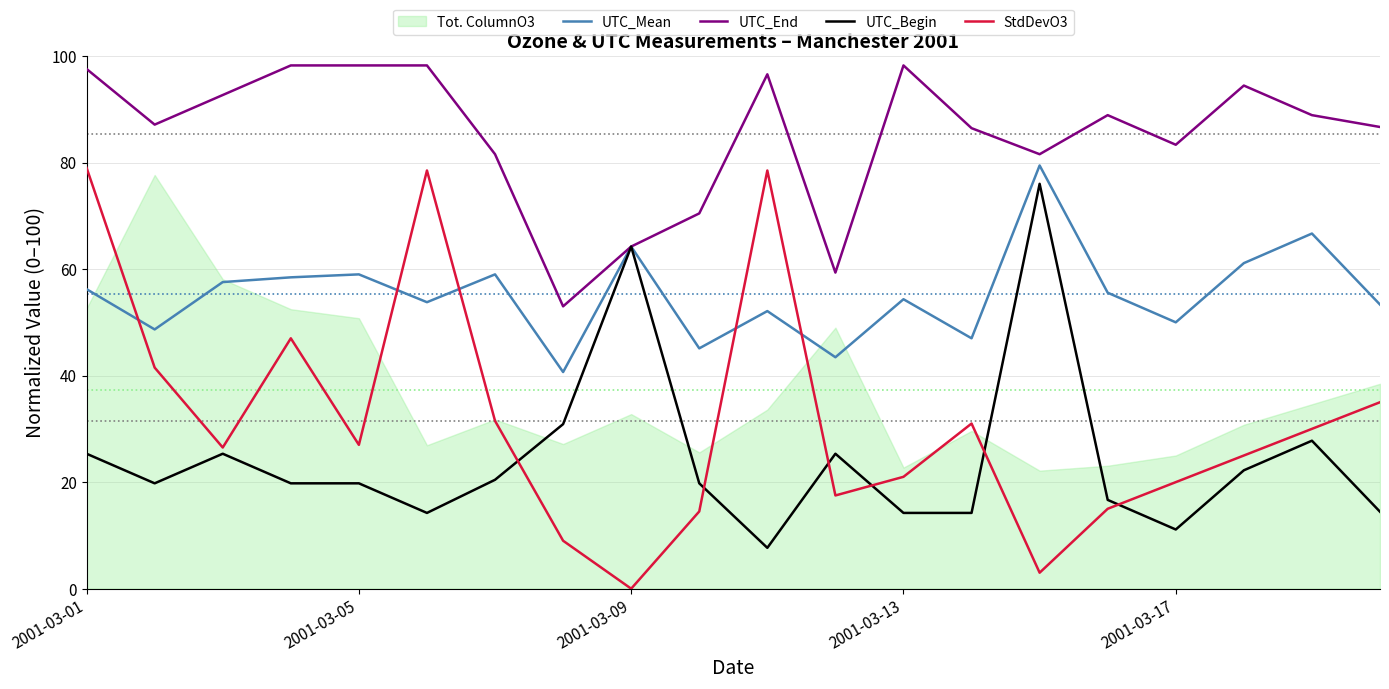

At how many categories does at least one series exceed 52?

20